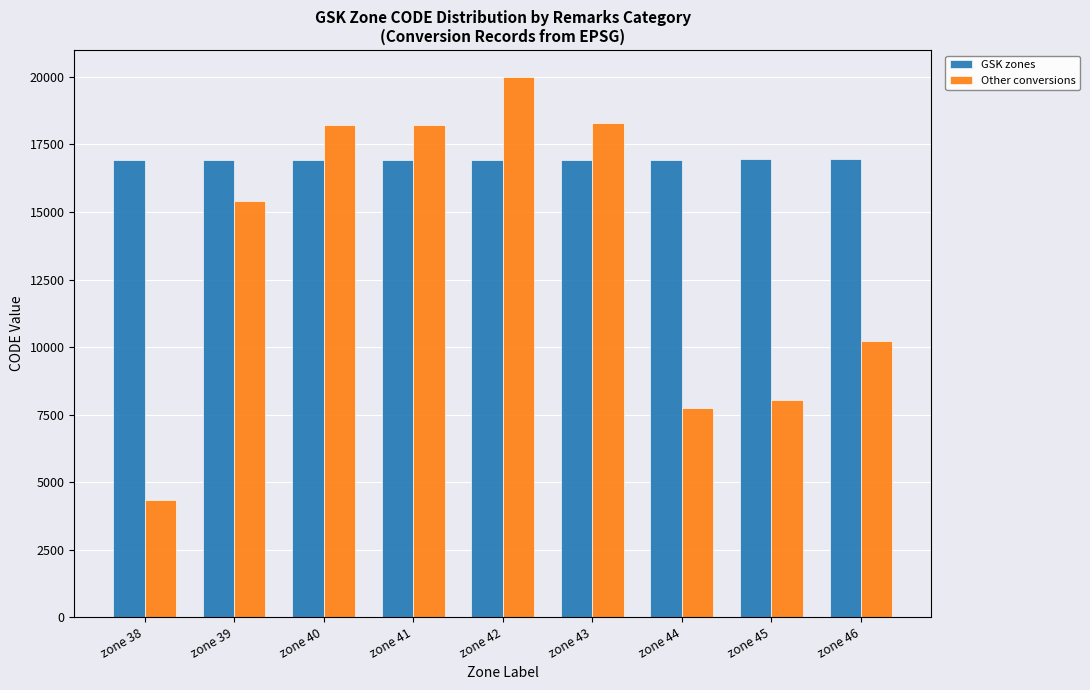

Rank the series by their maximum value, from lowest to highest.

GSK zones, Other conversions